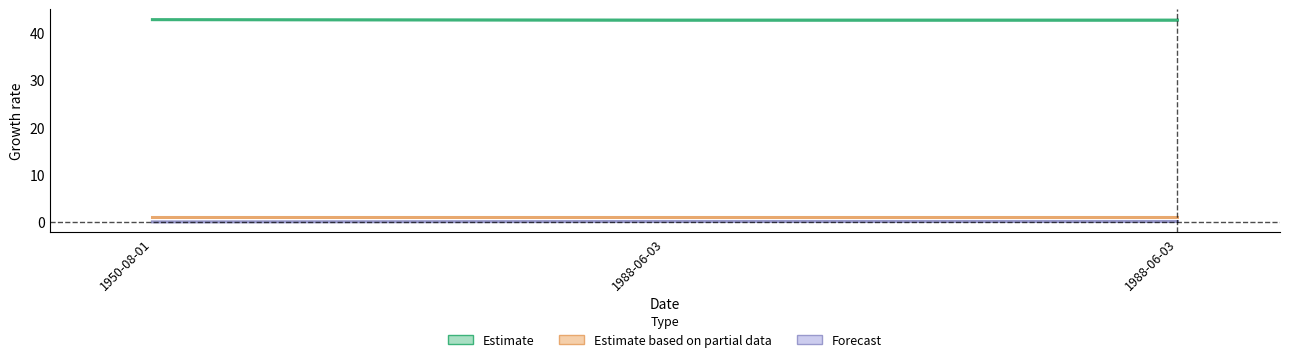

List the series in order of their peak value, lowest first.

Forecast, Estimate based on partial data, Estimate